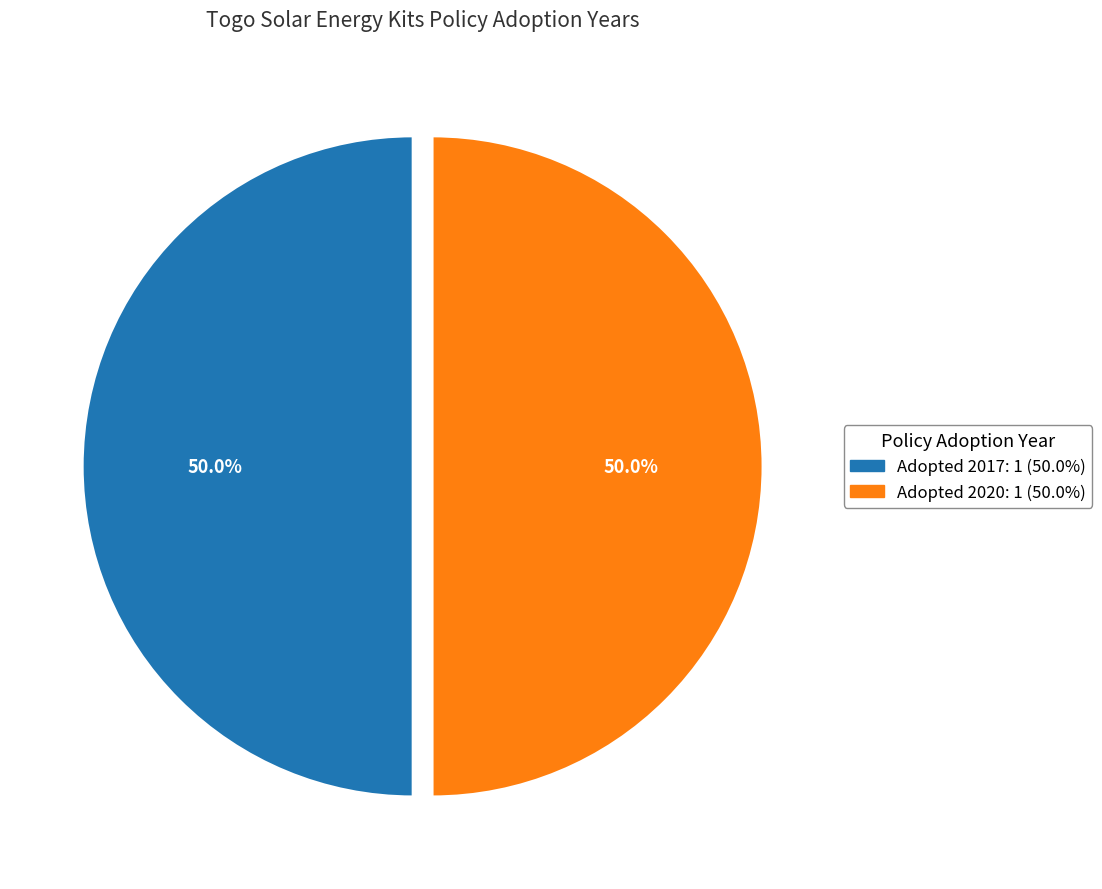

How much of the chart is everything except Adopted 2020?

50.0%